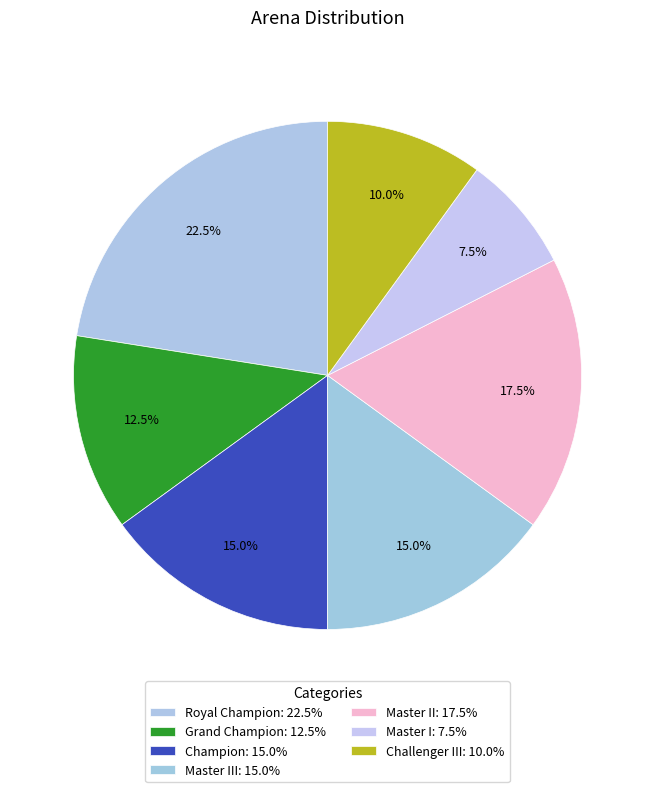

How many segments does this pie chart have?

7